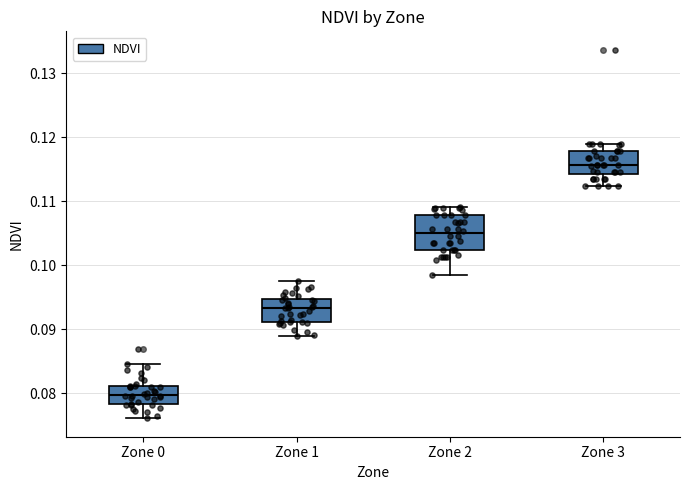

Which box has the highest median line?

Zone 3